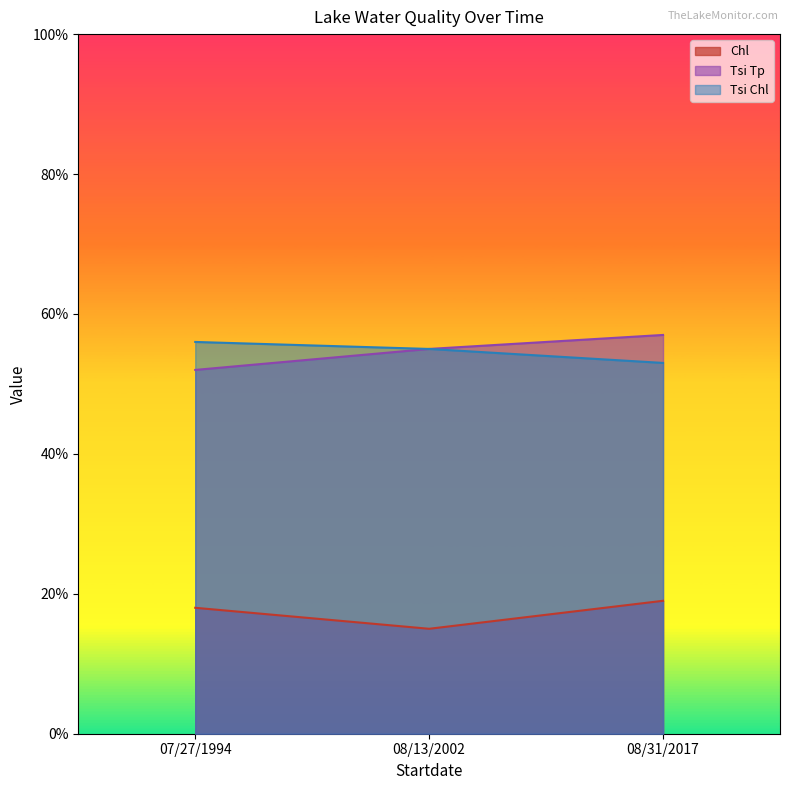

At 08/13/2002, list the series in order from largest to smallest.

Tsi Tp, Tsi Chl, Chl